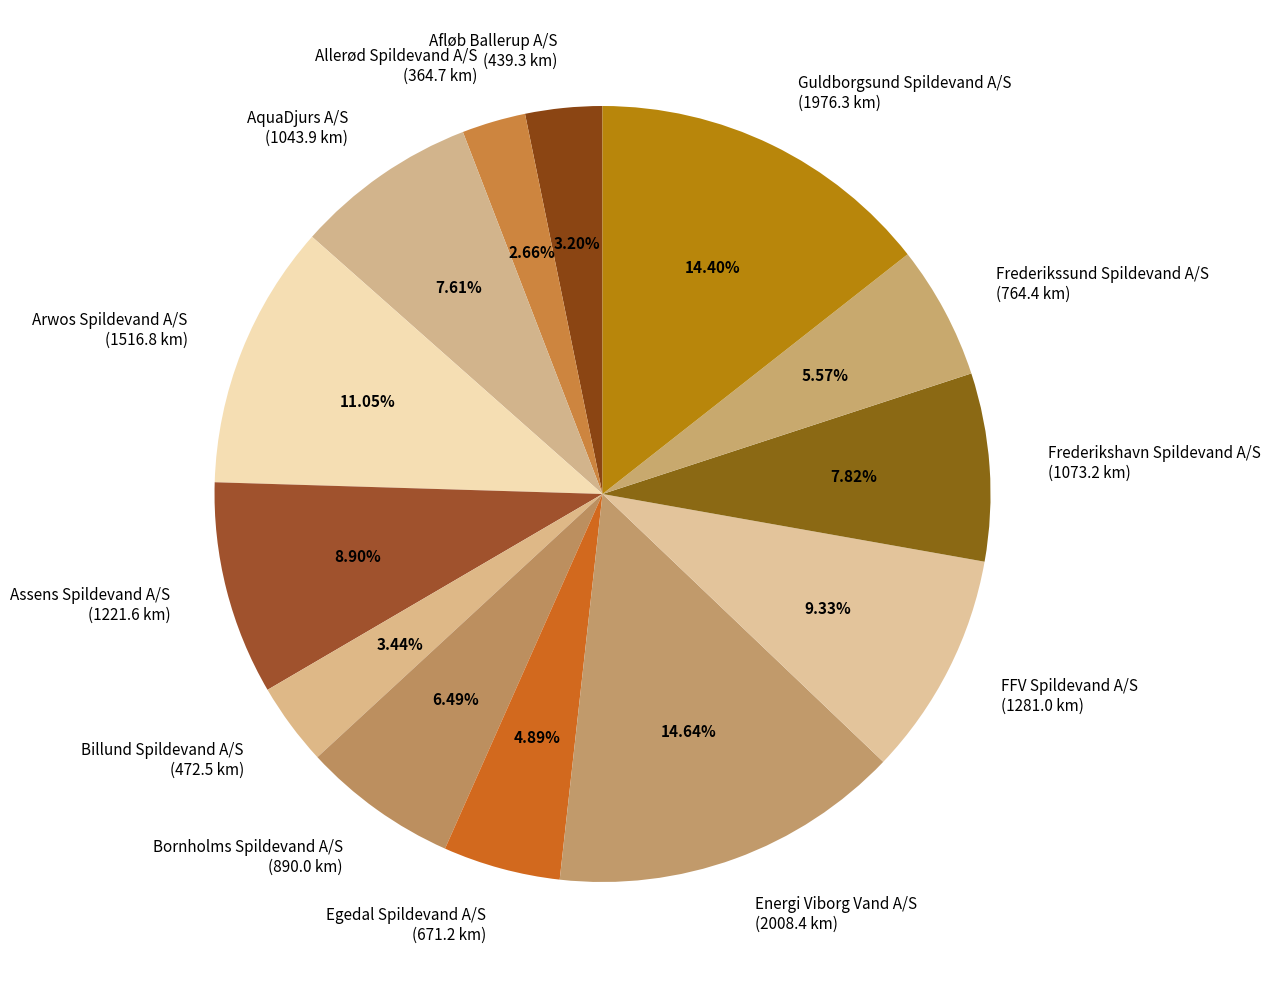

Between Bornholms Spildevand A/S and Assens Spildevand A/S, which is larger?

Assens Spildevand A/S